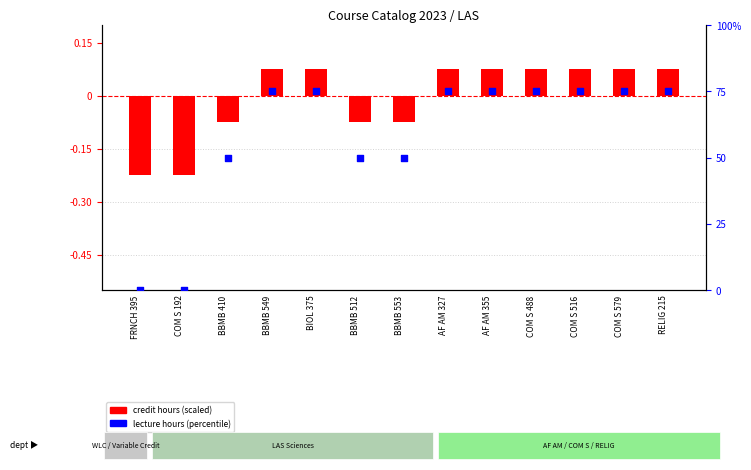

At how many categories does at least one series exceed 28?

11